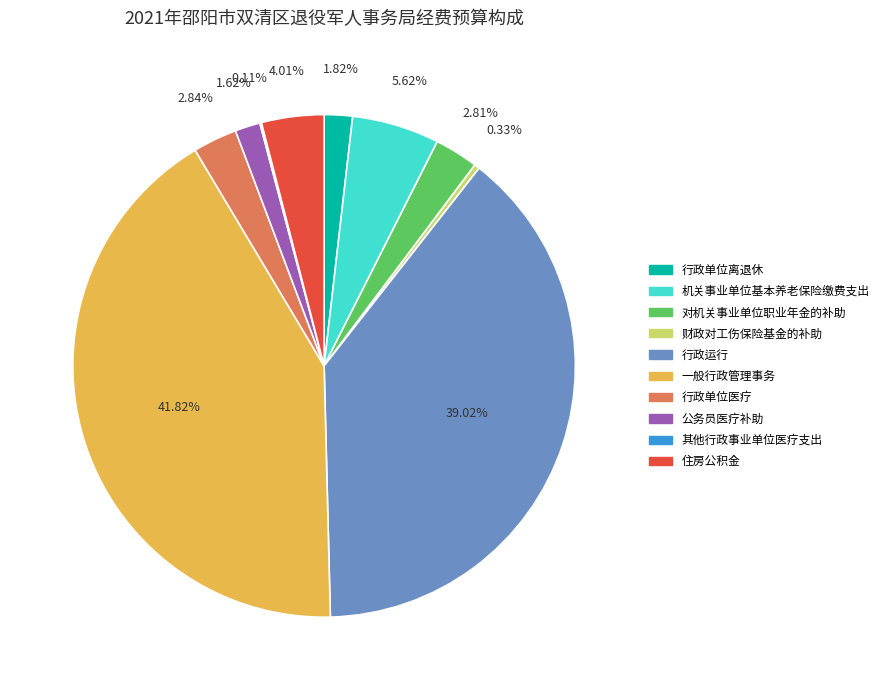

To the nearest percent, what percentage of the pie is 住房公积金?

4%